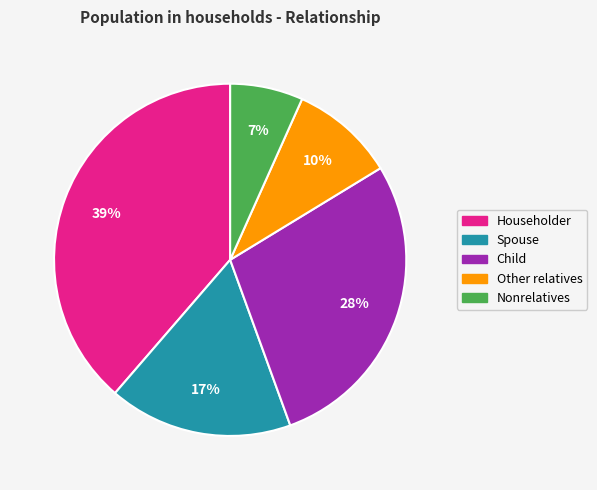

How many slices are in this pie chart?

5